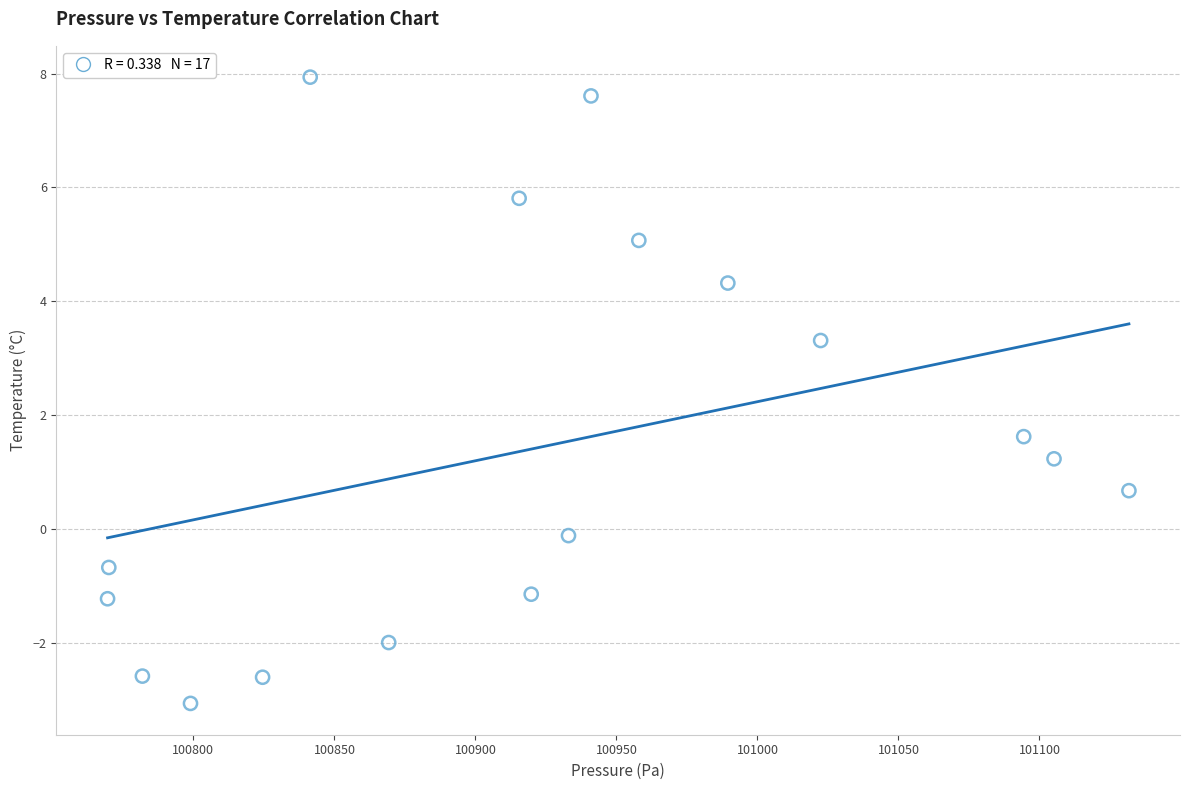

What is the range of X values (max minus min)?

362.2